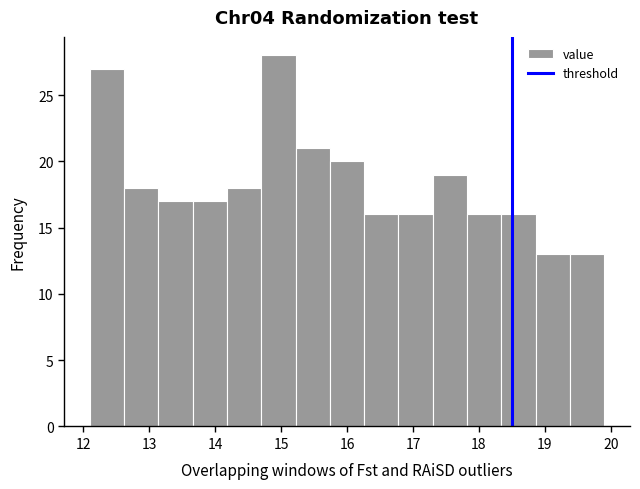

Which range on the x-axis has the tallest bar?

14.70 to 15.22